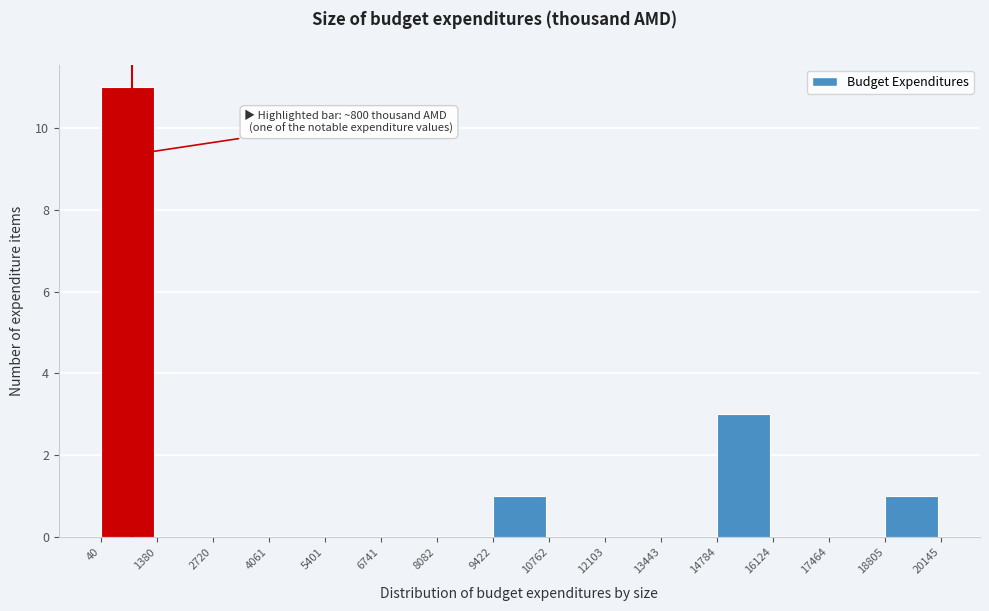

Over which range of the x-axis is the bar tallest?

40 to 1380